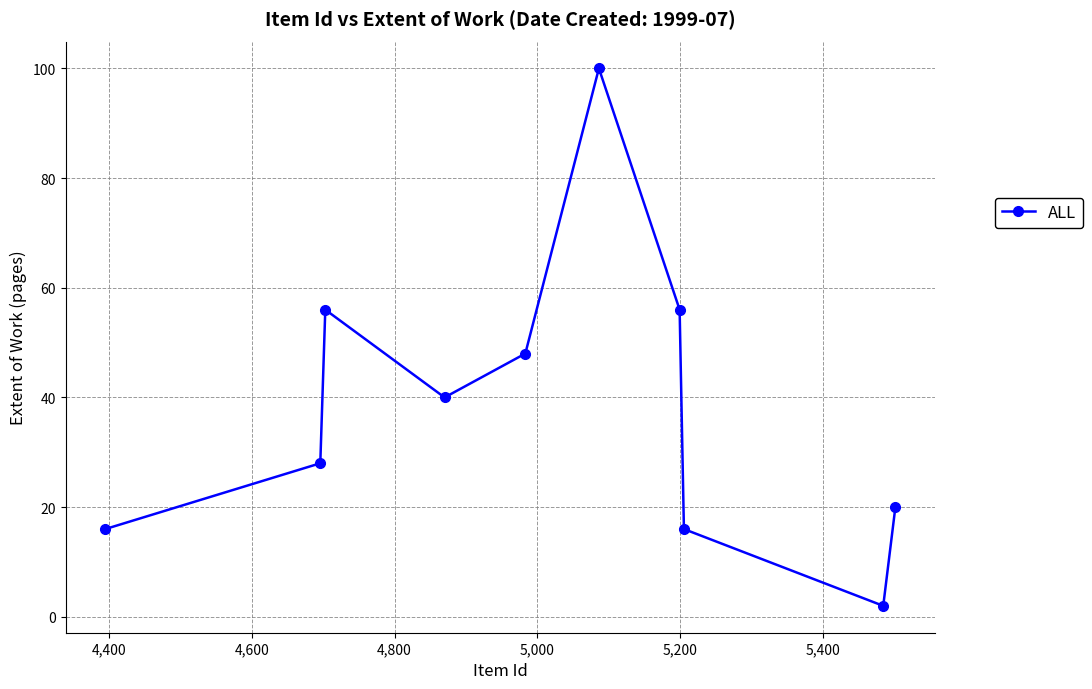

Reading right to left, what are all the values shown in this chart?

20	2	16	56	100	48	40	56	28	16